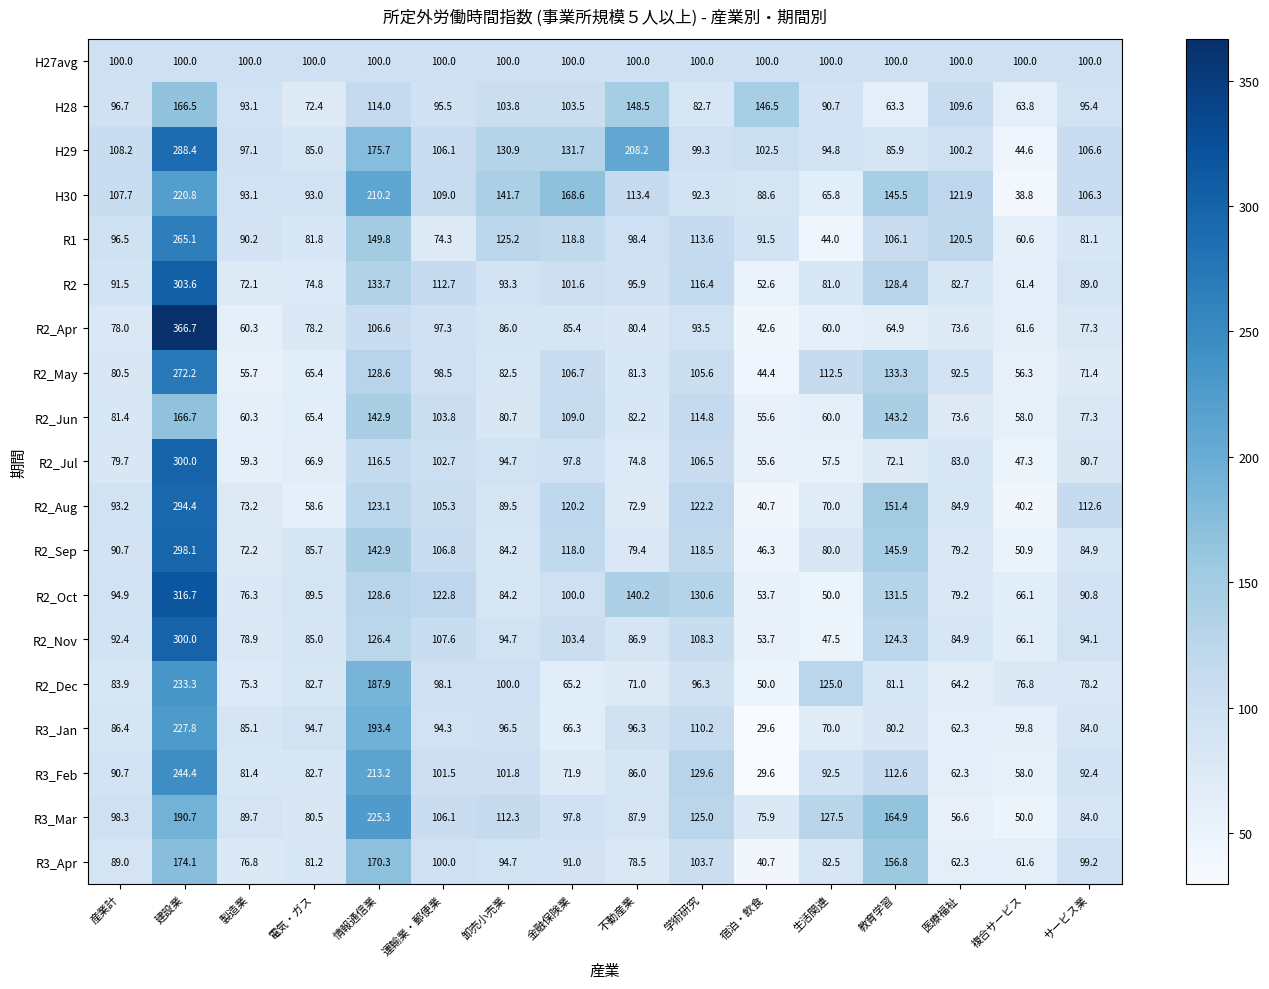

Which series changed the most between 学術研究 and サービス業?

R3_Mar